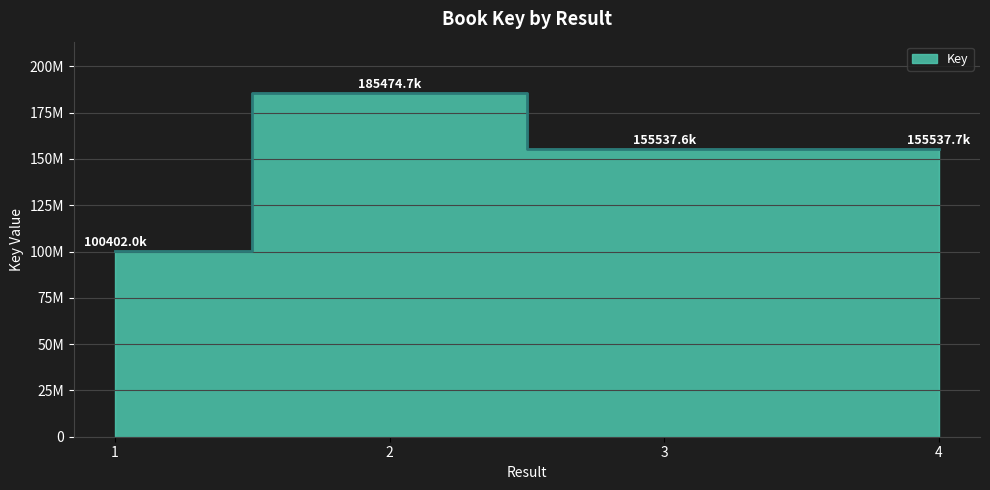

Which category has the highest value across all series?

2